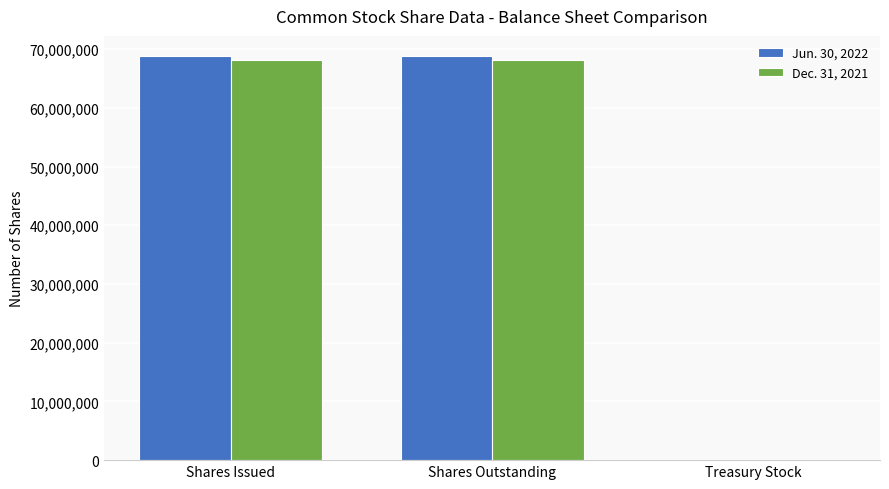

What is the approximate value of Jun. 30, 2022 at Shares Issued, to the nearest 50?

68811500